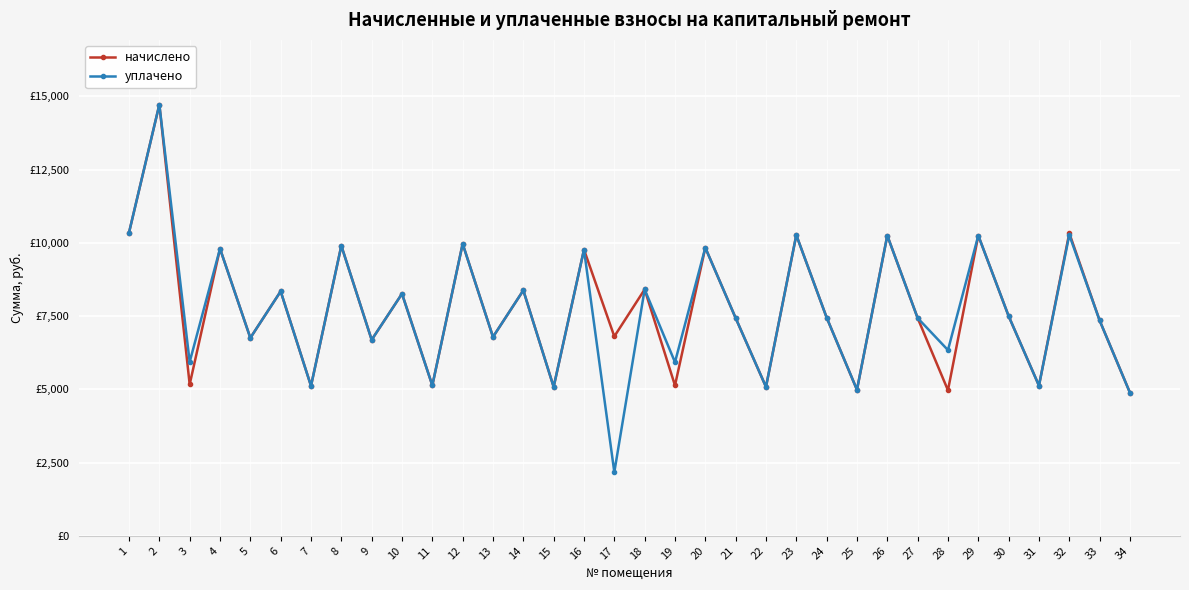

Which has a higher value, 13 or 11?

13